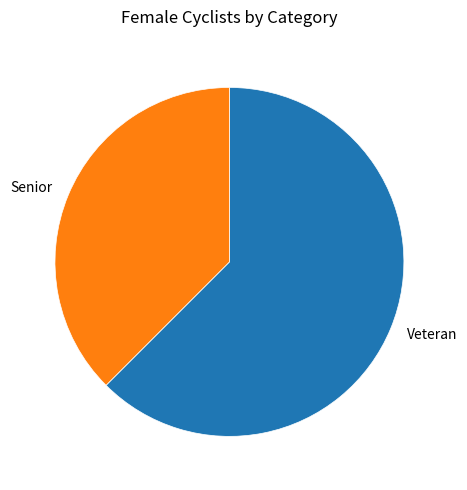

What is the smallest slice in the pie chart?

Senior